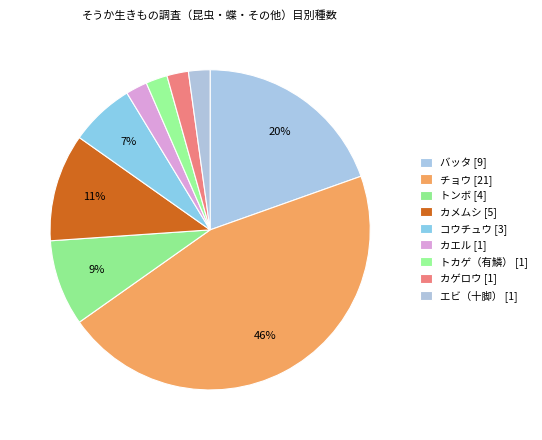

Which has a higher value, カメムシ or バッタ?

バッタ